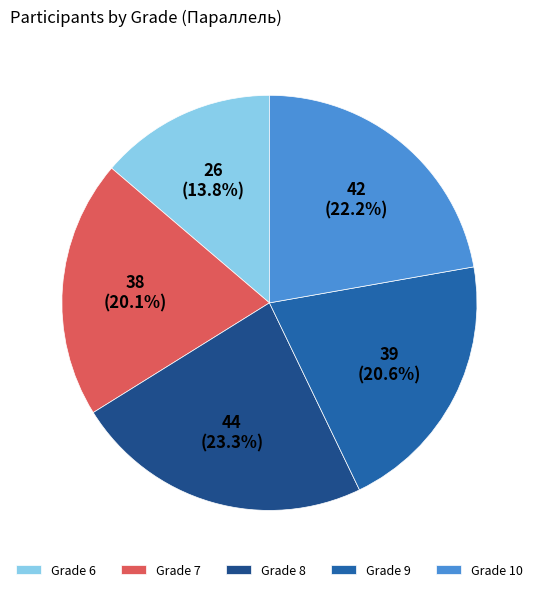

How many segments does this pie chart have?

5